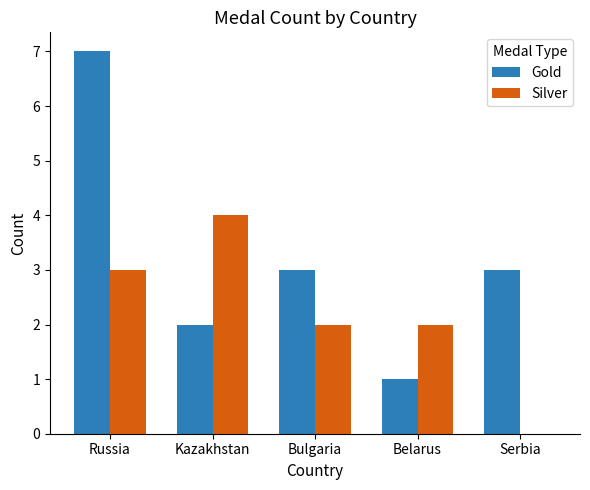

At which category does the chart reach its peak across all series?

Russia